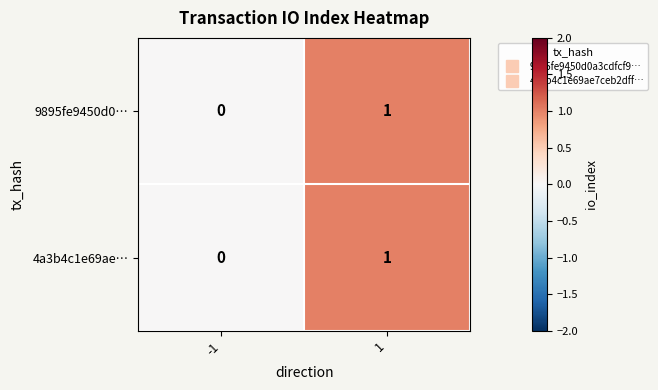

Is it true that 4a3b4c1e69ae… equals 2 at 1?

False